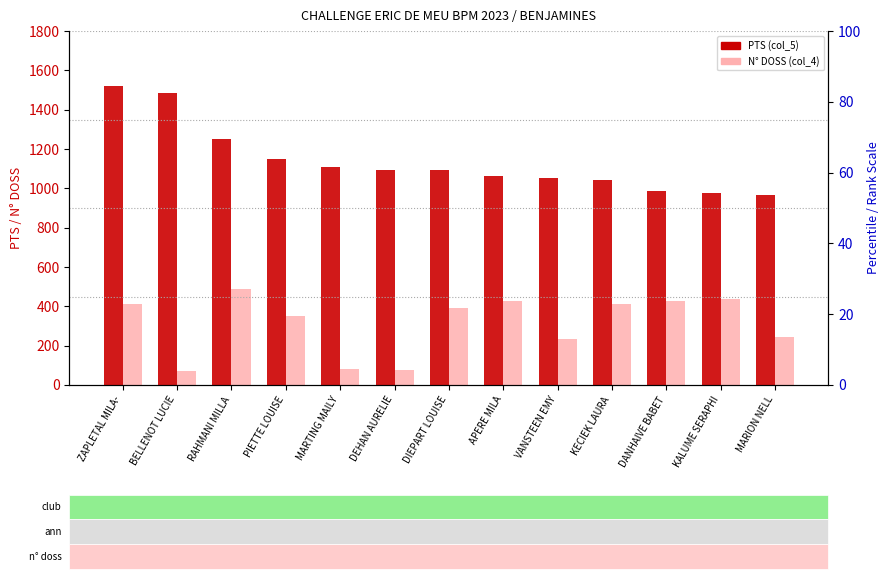

At how many categories does at least one series exceed 1408?

2